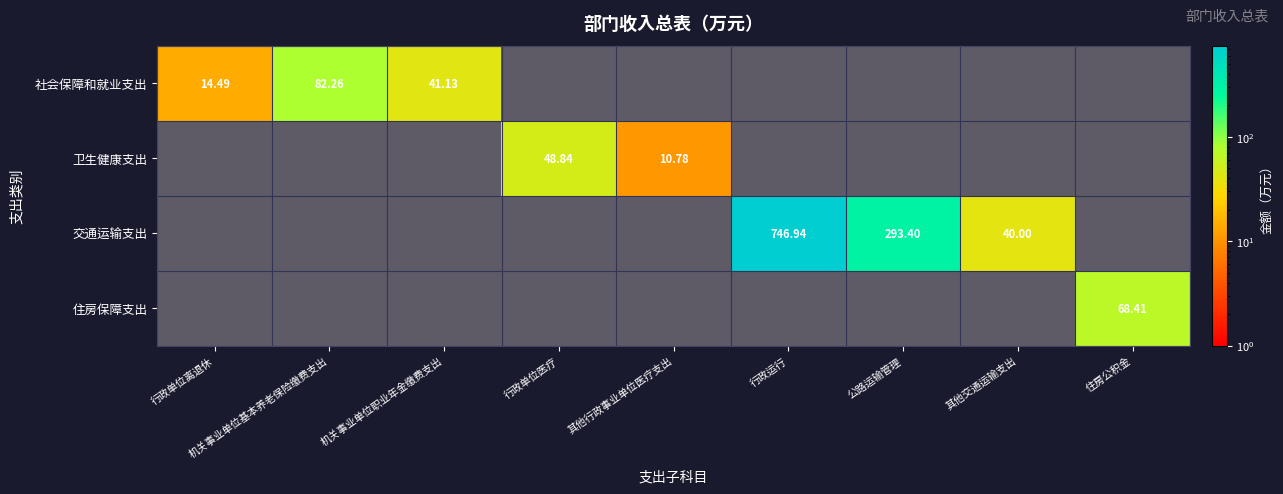

Rank the series by their maximum value, from lowest to highest.

卫生健康支出, 住房保障支出, 社会保障和就业支出, 交通运输支出